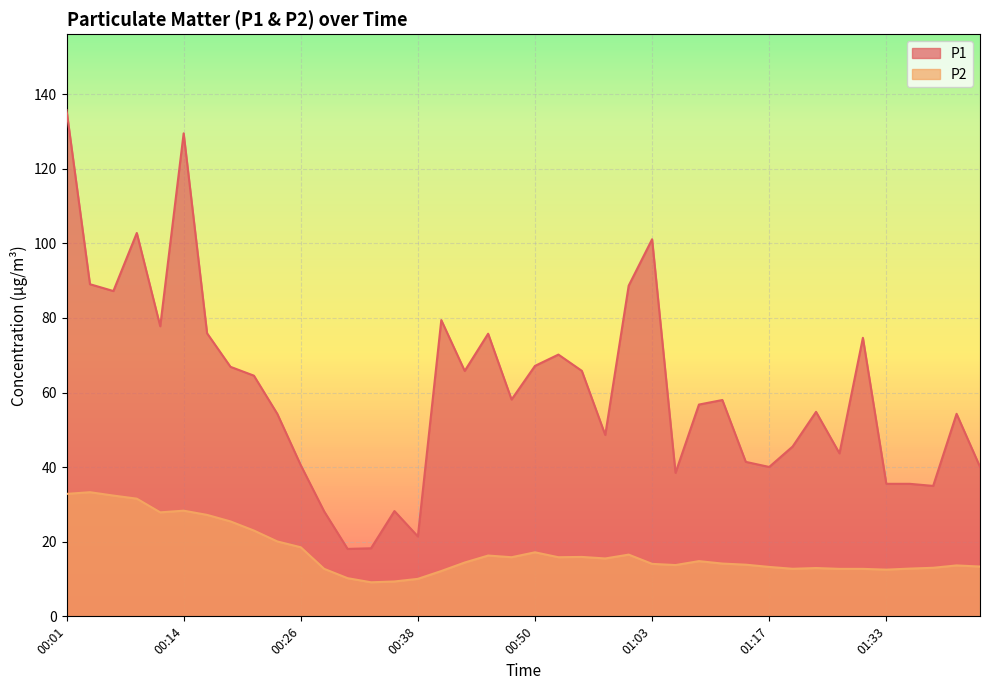

True or false: P1 and P2 intersect in this chart.

False